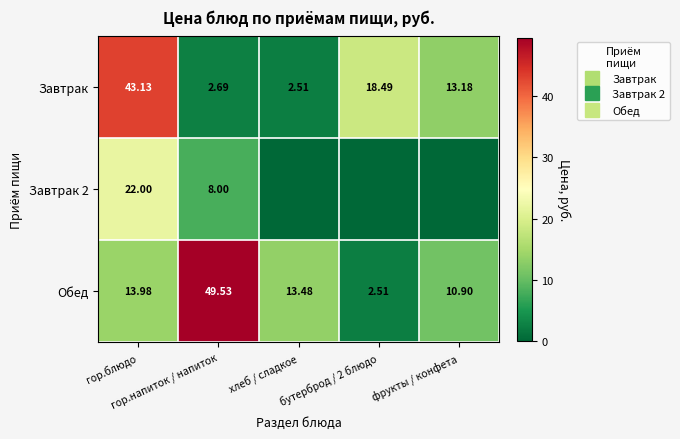

Rank the series by their average value, from lowest to highest.

Завтрак 2, Завтрак, Обед